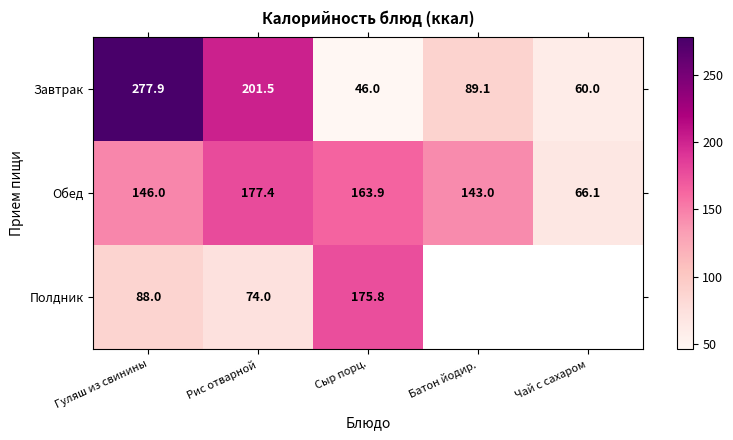

Where does the Завтрак series first go above 89?

Гуляш из свинины